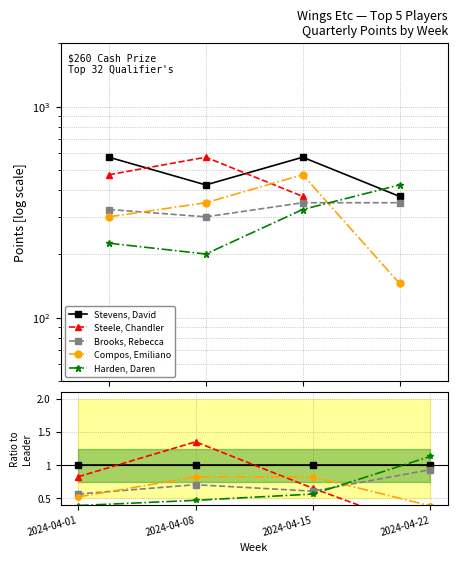

What are all the series names shown in the legend?

Stevens, David, Steele, Chandler, Brooks, Rebecca, Compos, Emiliano, Harden, Daren